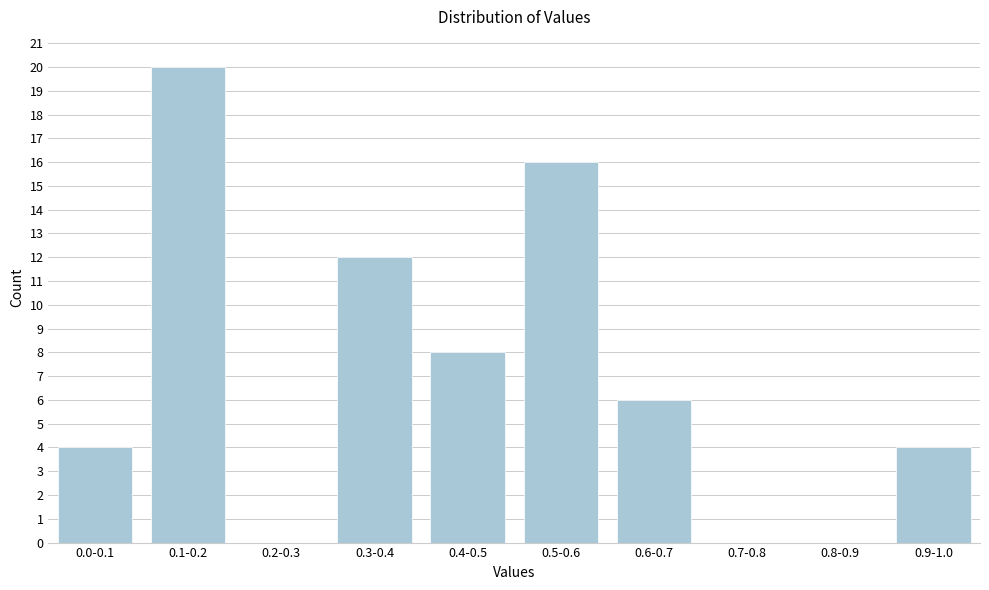

Reading right to left, extract all data points from this chart.

0.9-1.0=4	0.8-0.9=0	0.7-0.8=0	0.6-0.7=6	0.5-0.6=16	0.4-0.5=8	0.3-0.4=12	0.2-0.3=0	0.1-0.2=20	0.0-0.1=4